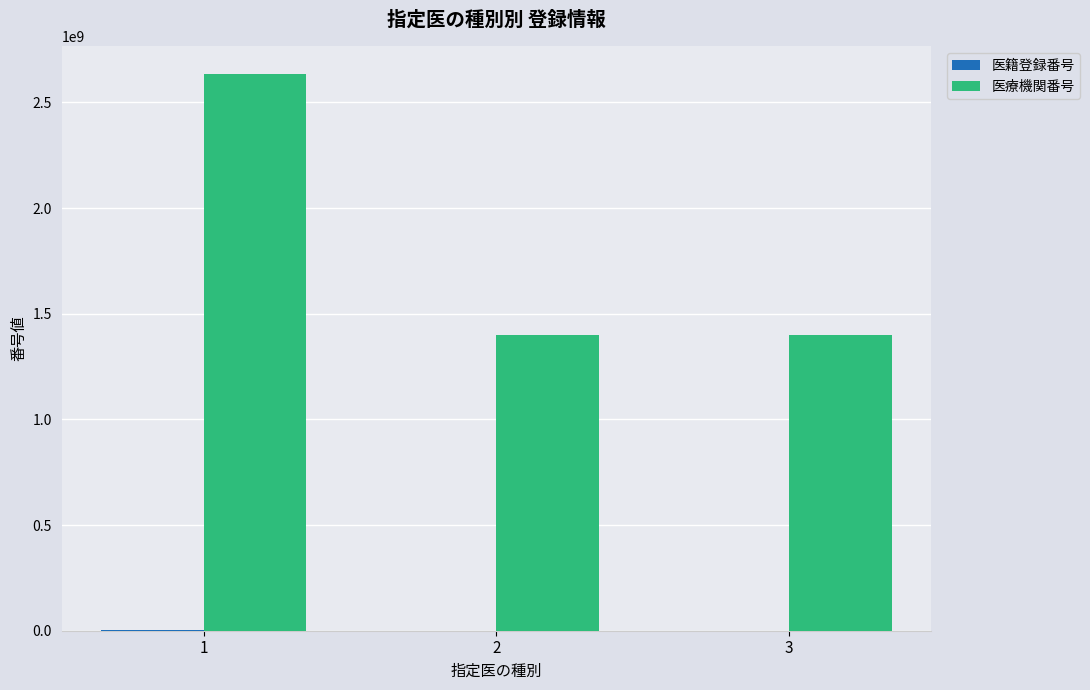

The value of 医療機関番号 at 2 is 2036164335. True or false?

False